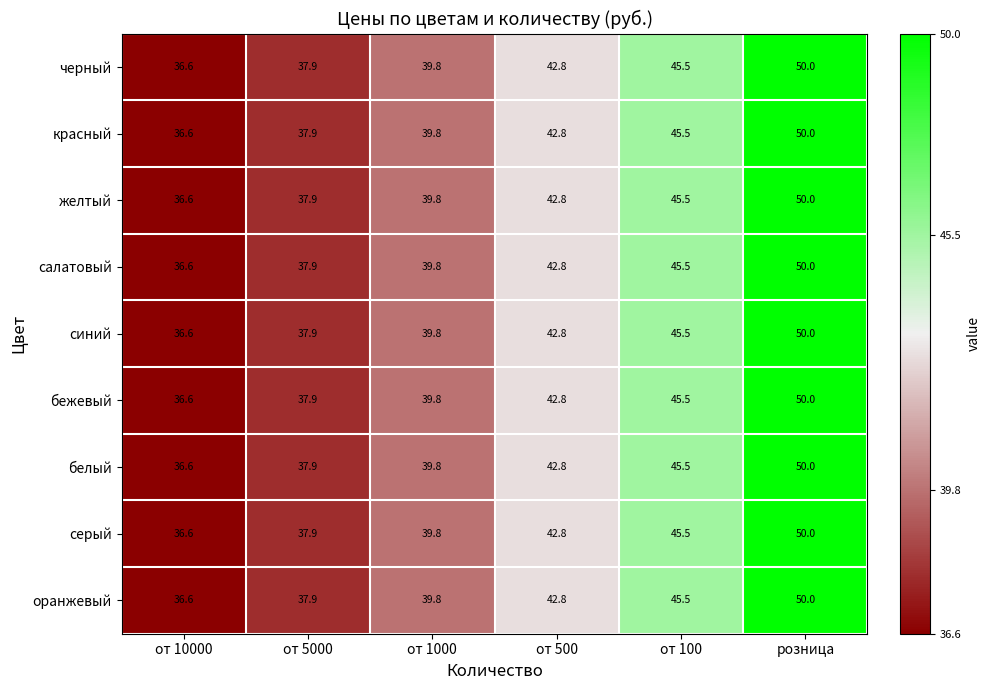

Rank the categories by синий value from lowest to highest.

от 10000, от 5000, от 1000, от 500, от 100, розница